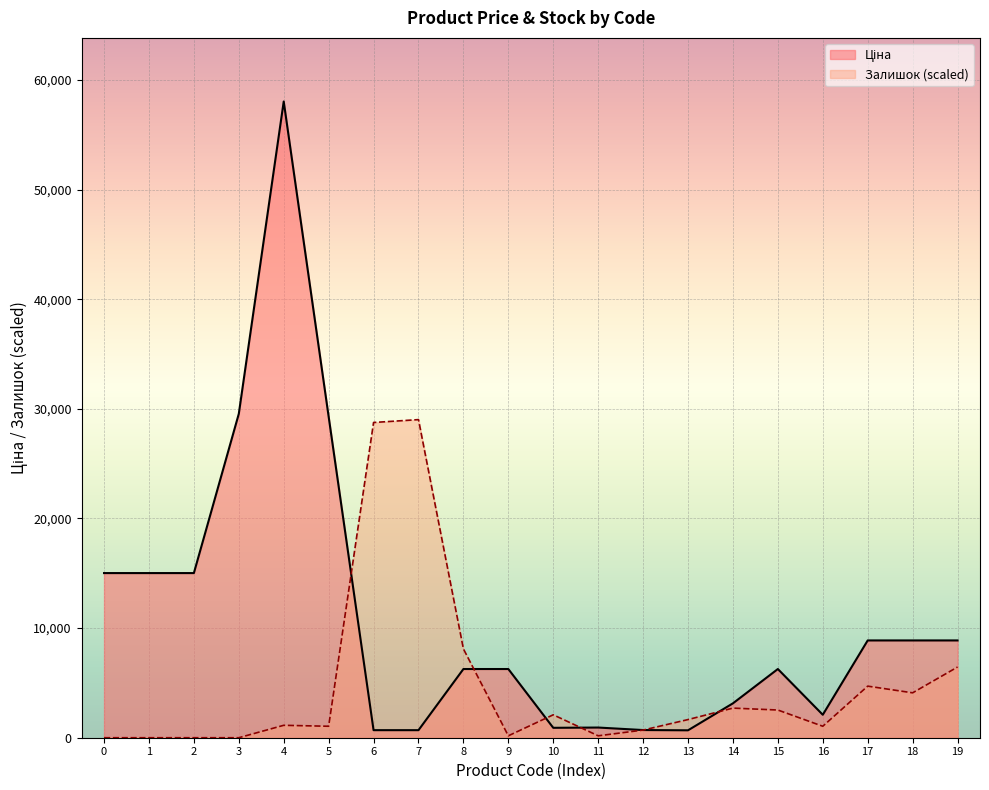

What is the total value across all series at 11?

1102.6